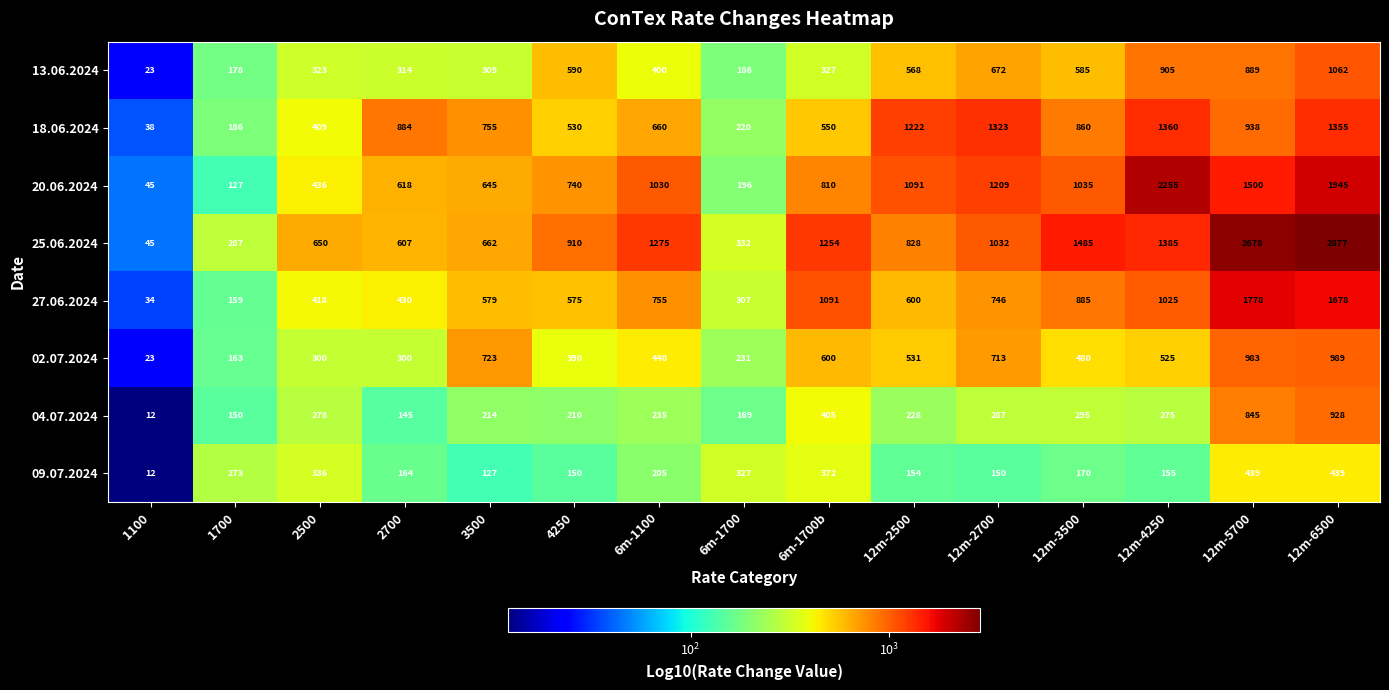

What is the average value of the 04.07.2024 series?

312